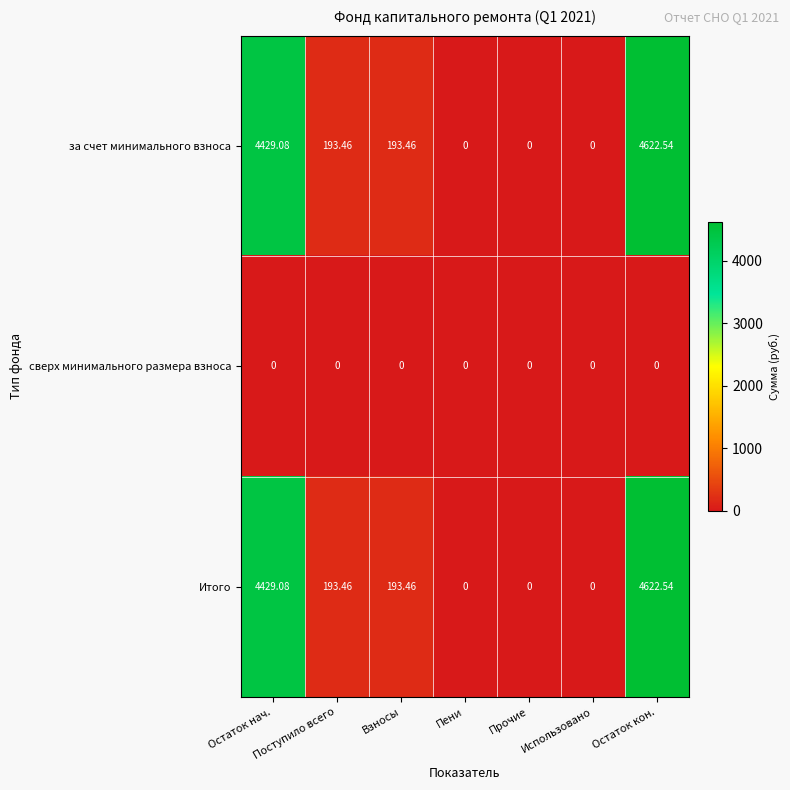

What is the difference between the highest and lowest values at Поступило всего?

193.5